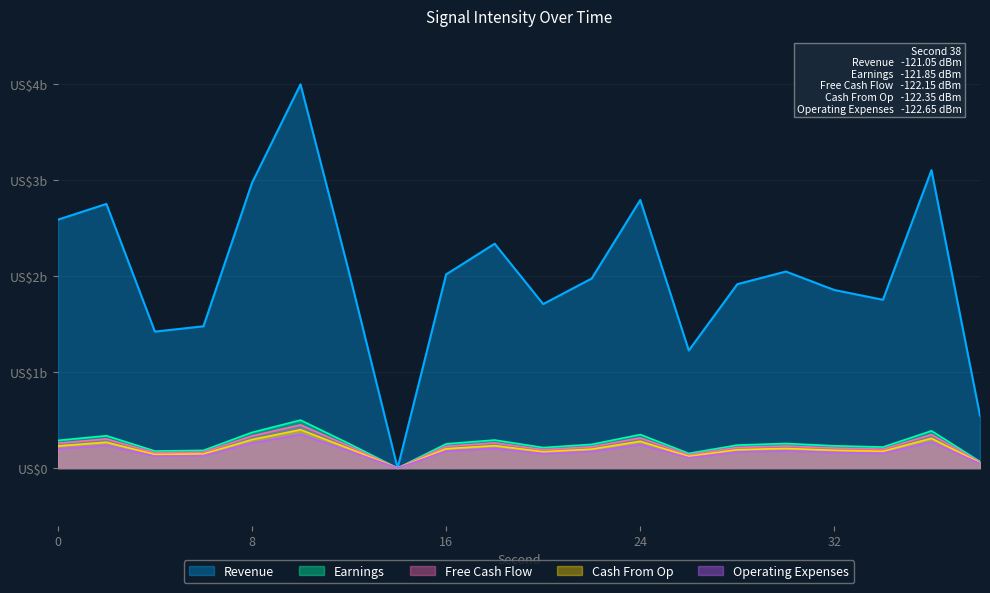

How many interior local peaks does the Operating Expenses series have?

6